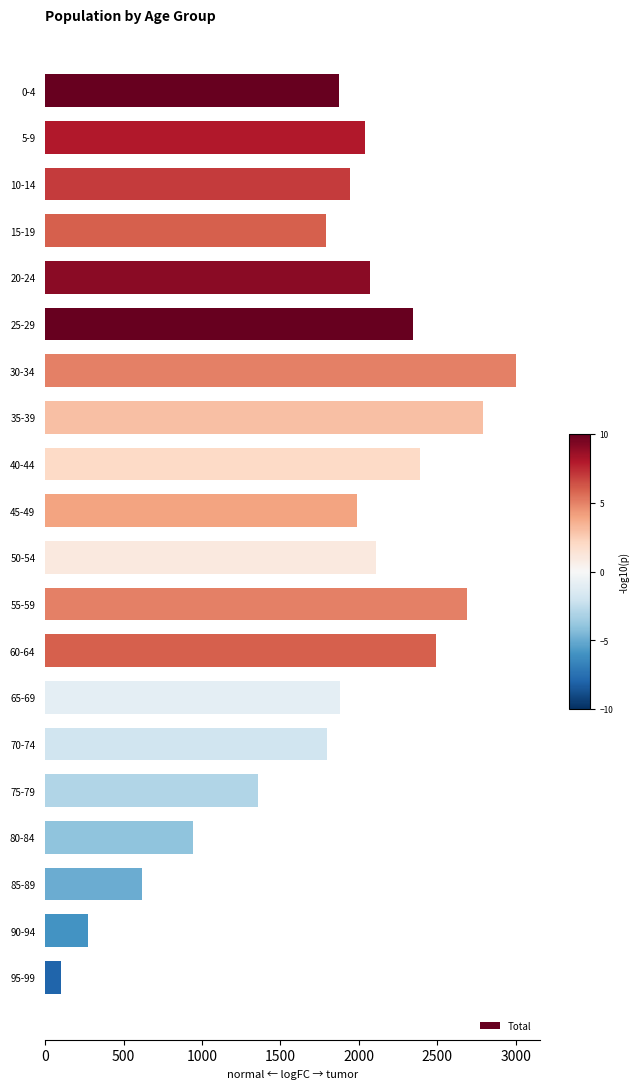

The chart shows a value of 378 at 80-84. True or false?

False